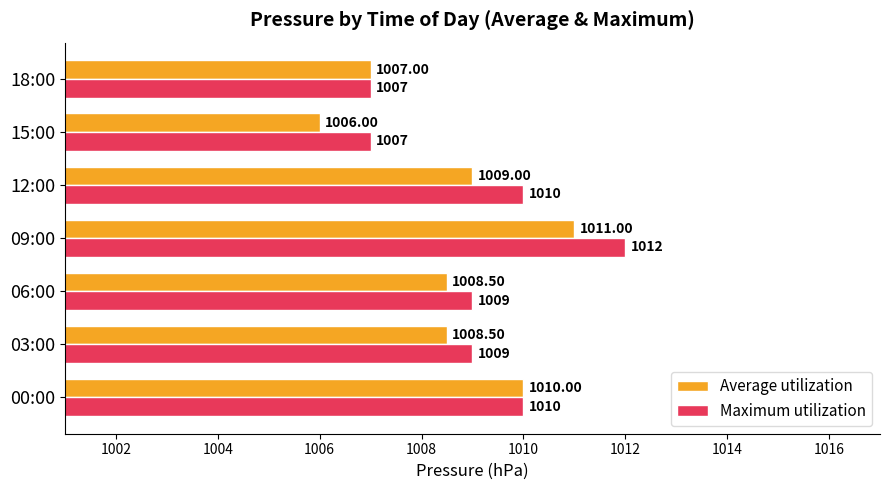

What are all the series names shown in the legend?

Average utilization, Maximum utilization